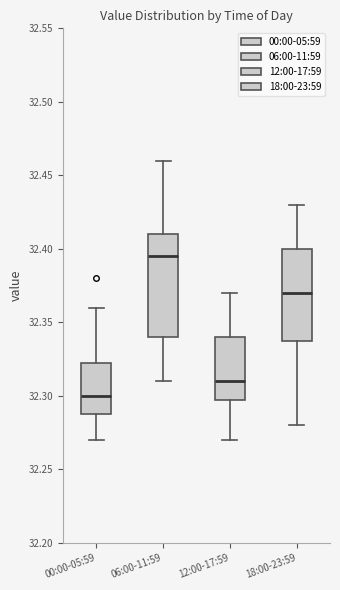

Which box's median line is the highest?

06:00-11:59